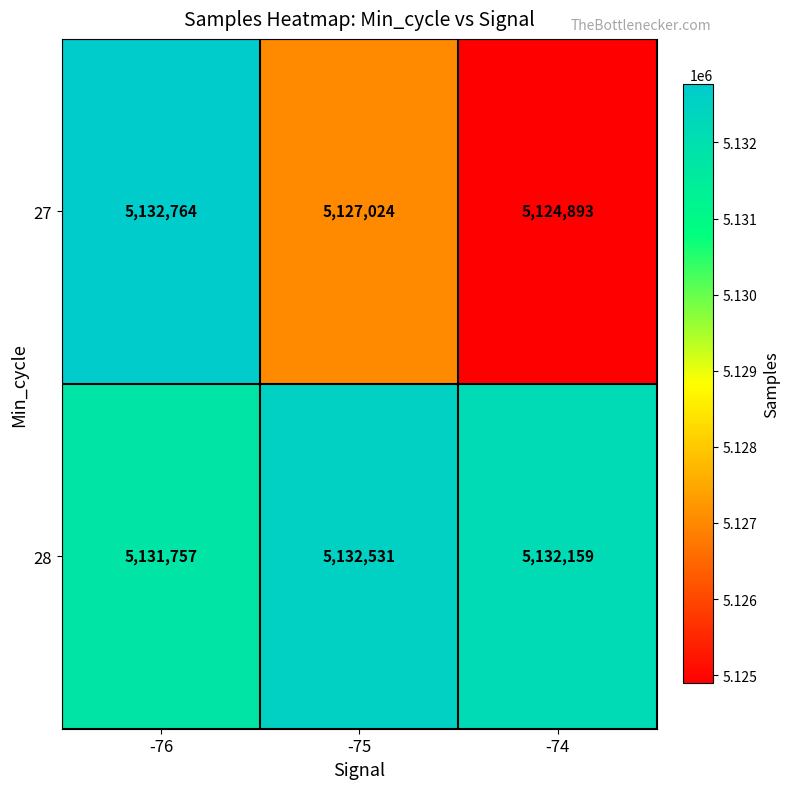

At which label is 27 closest to 5128828?

-75